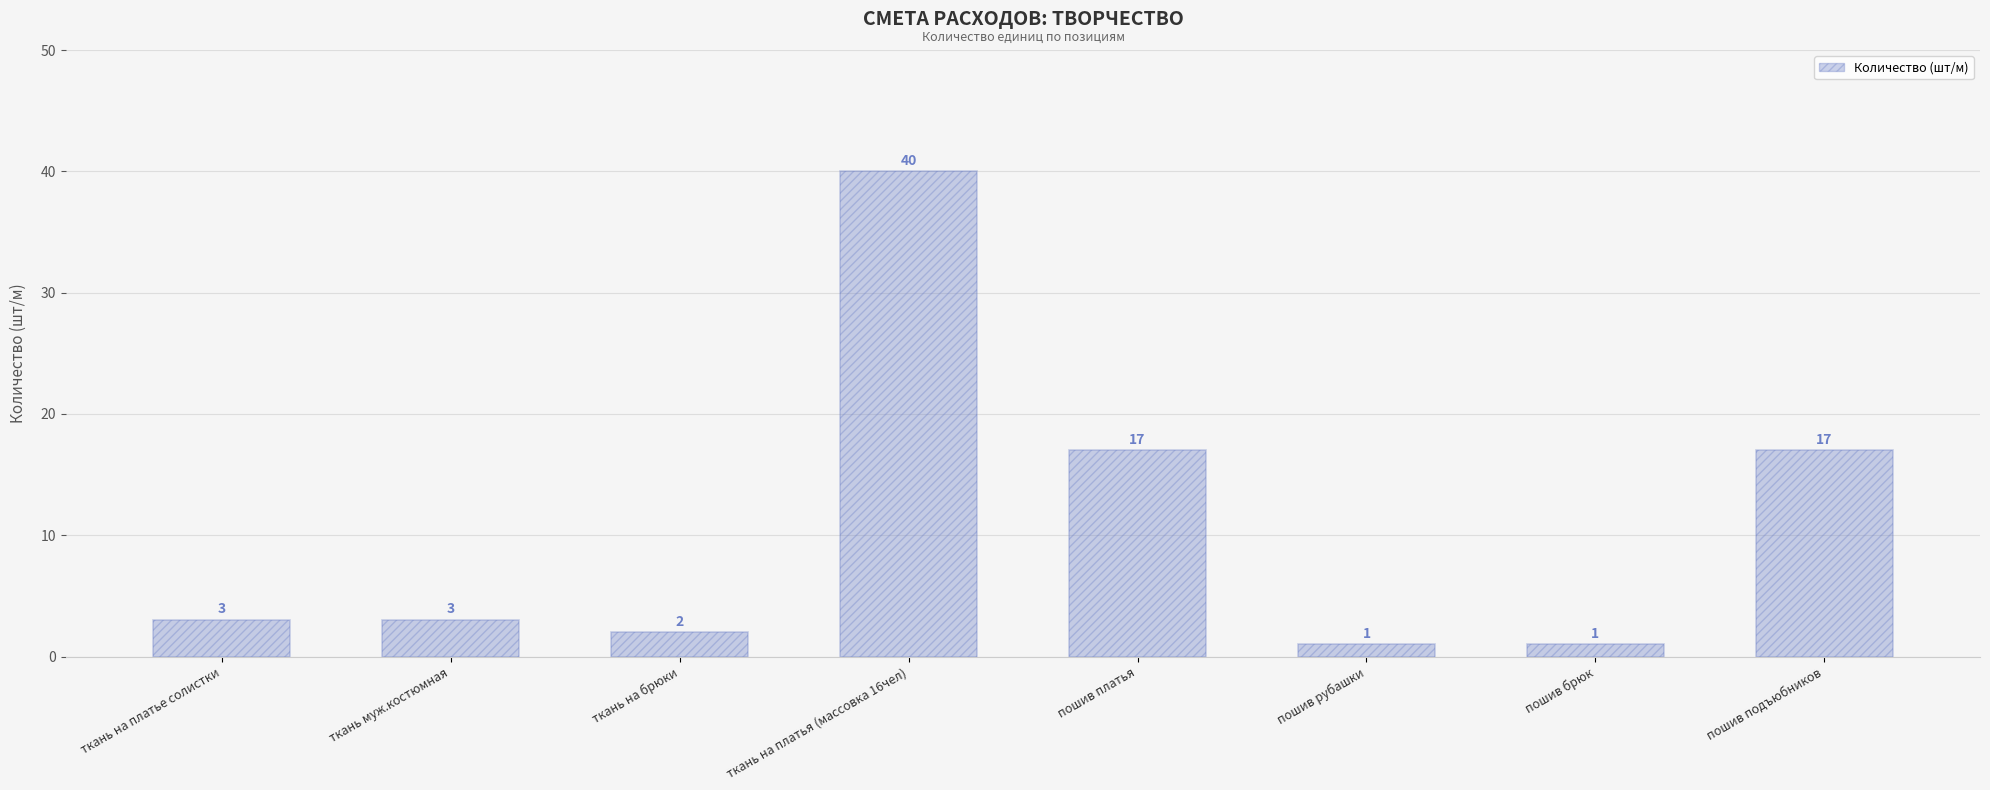

How many bars are there in total?

8